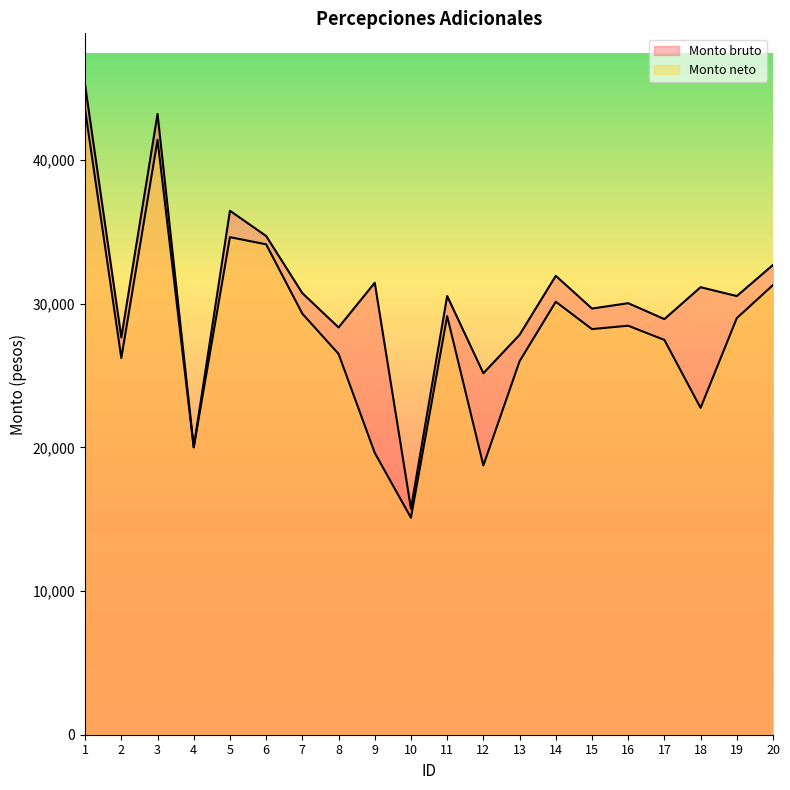

What is the sum of all Monto bruto values?

612050.2